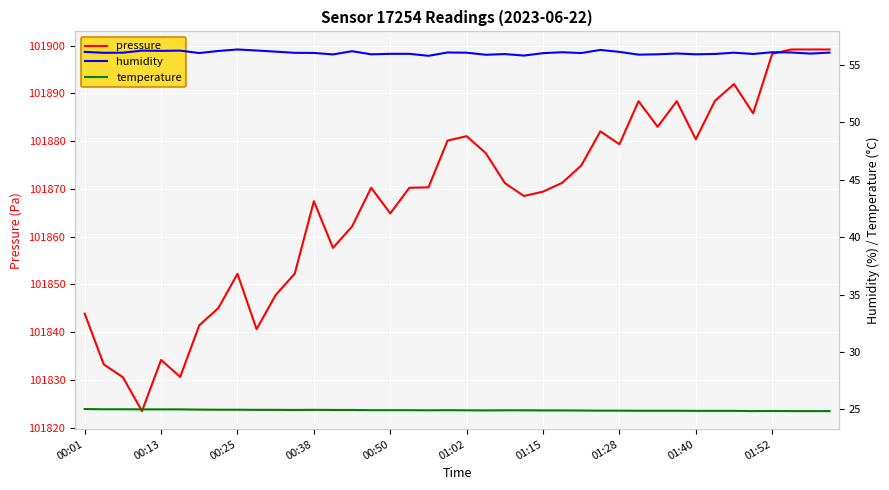

The pressure series shows 101879.4 at 01:28. True or false?

True